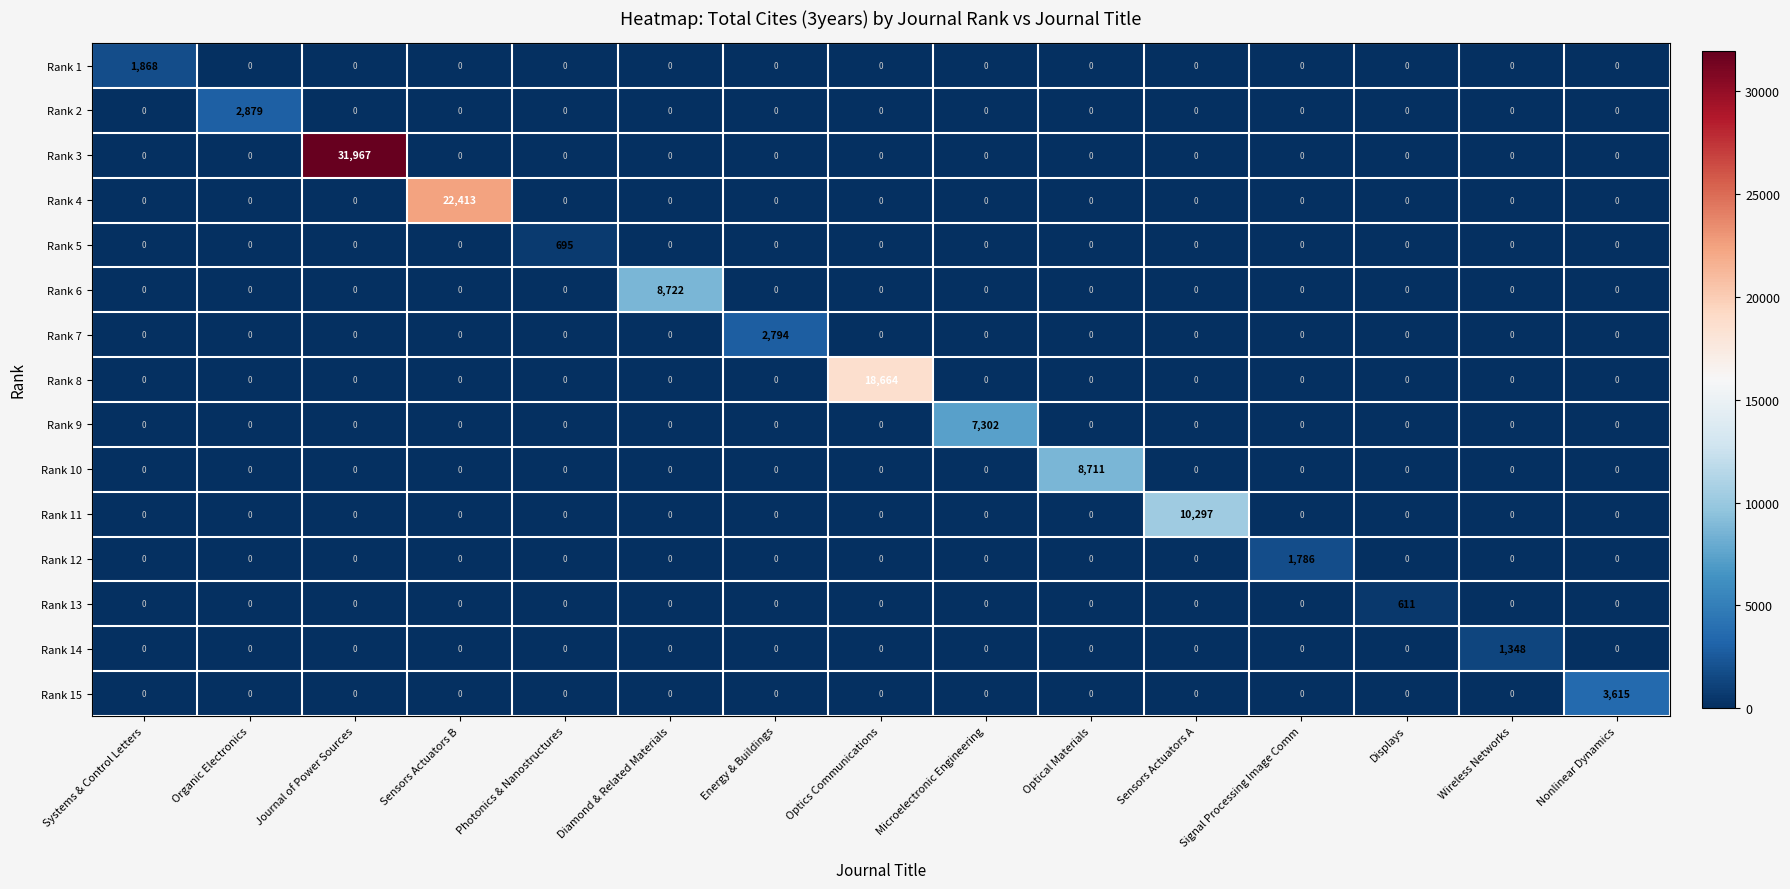

How many values in Rank 6 are above zero?

1